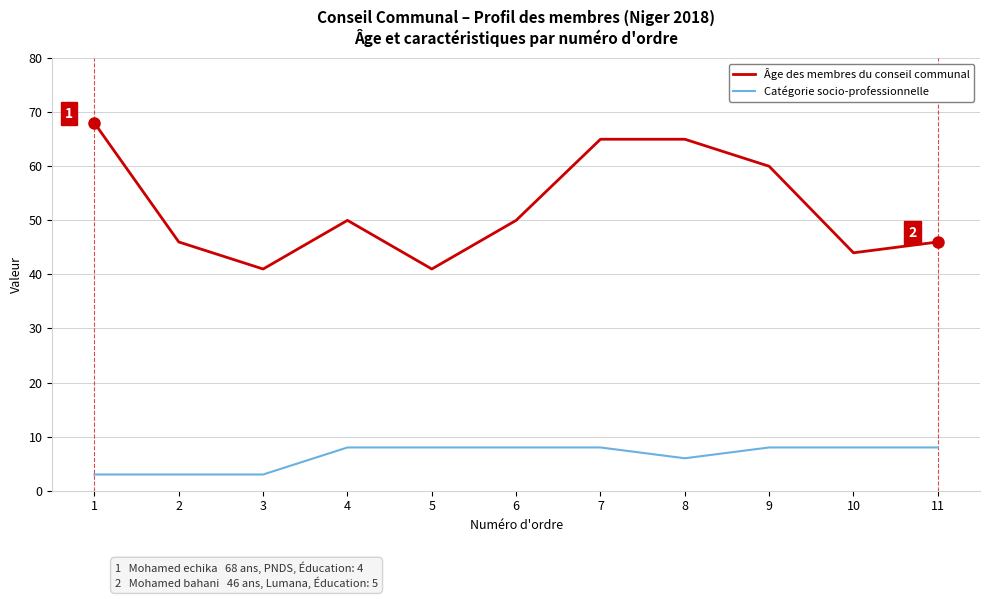

Does the chart display data point markers on the line(s)?

No